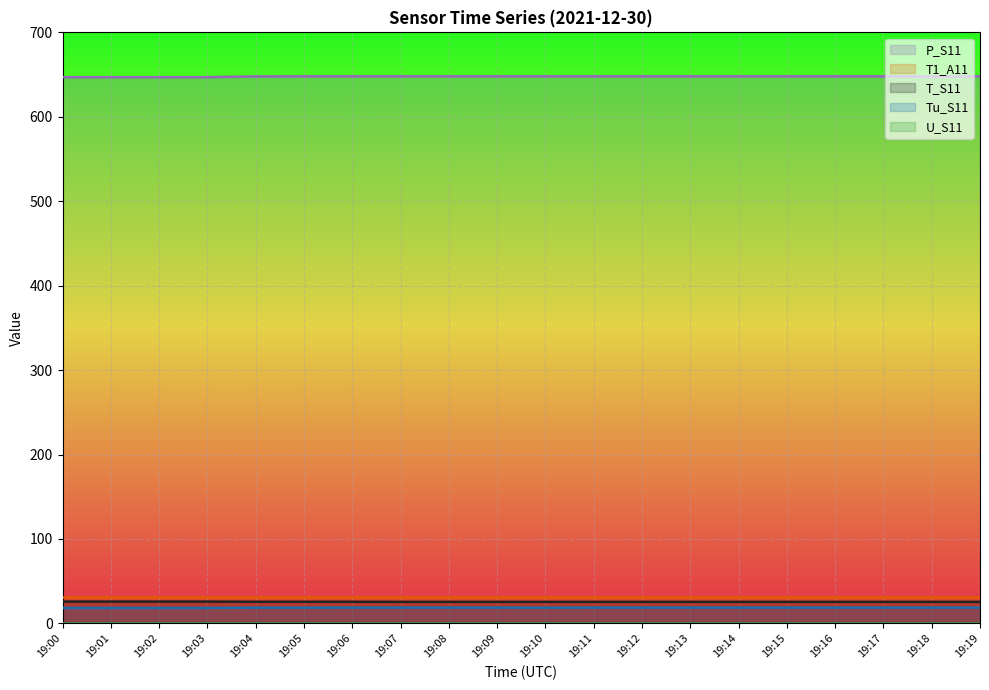

At how many categories does at least one series exceed 199?

20